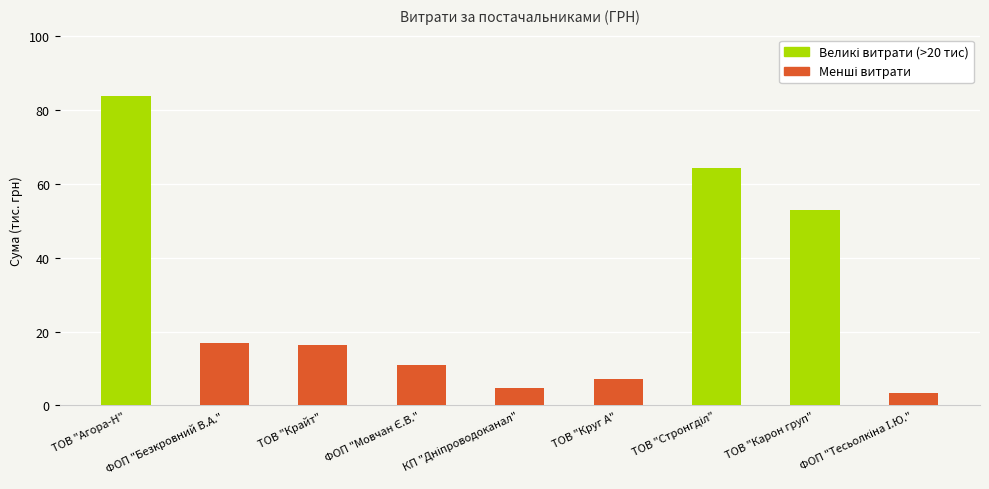

Are the bars grouped side by side (vs. stacked)?

No